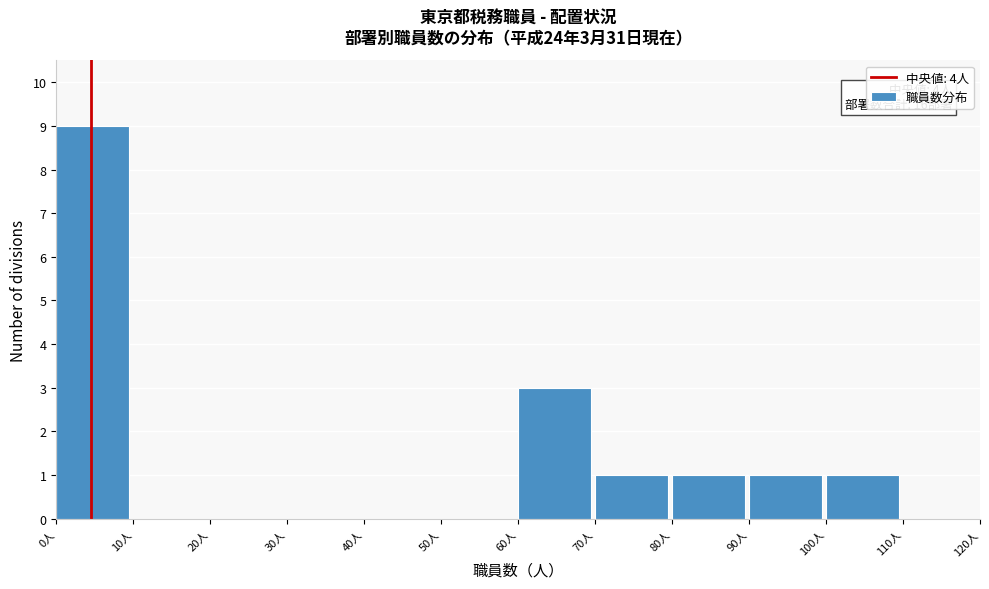

Which range on the x-axis has the tallest bar?

0 to 10